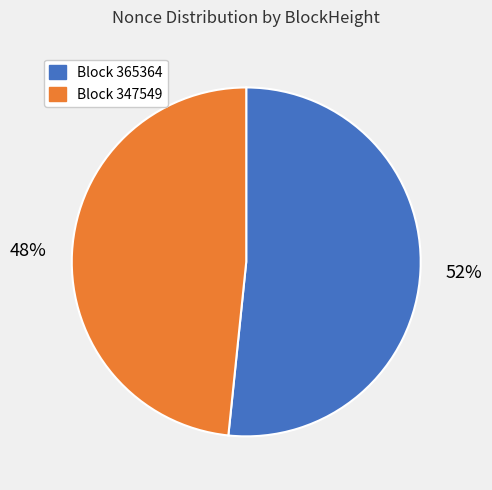

How many segments does this pie chart have?

2